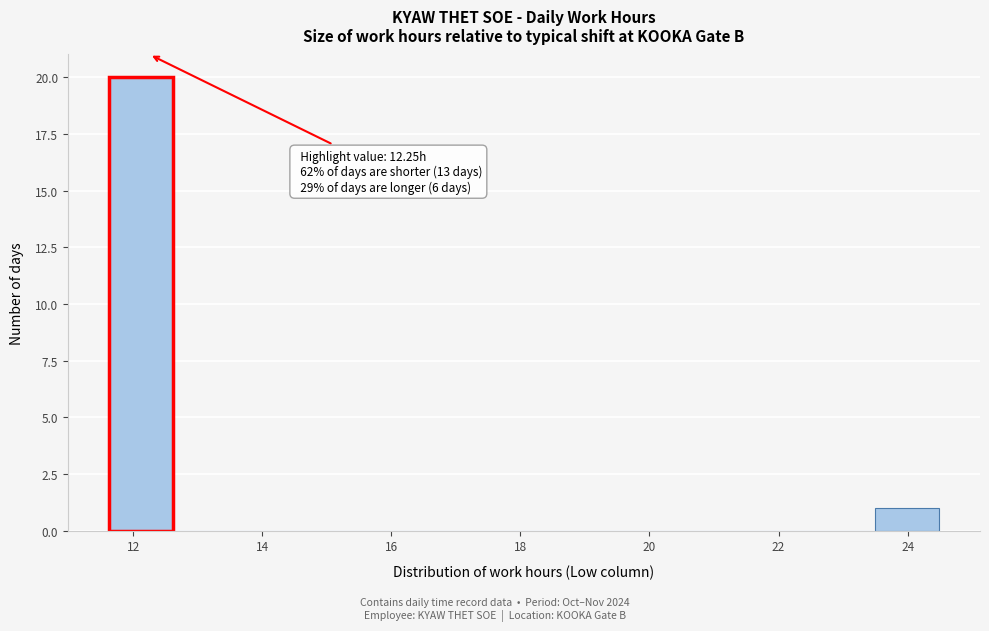

Over which range of the x-axis is the bar tallest?

11.6 to 12.6